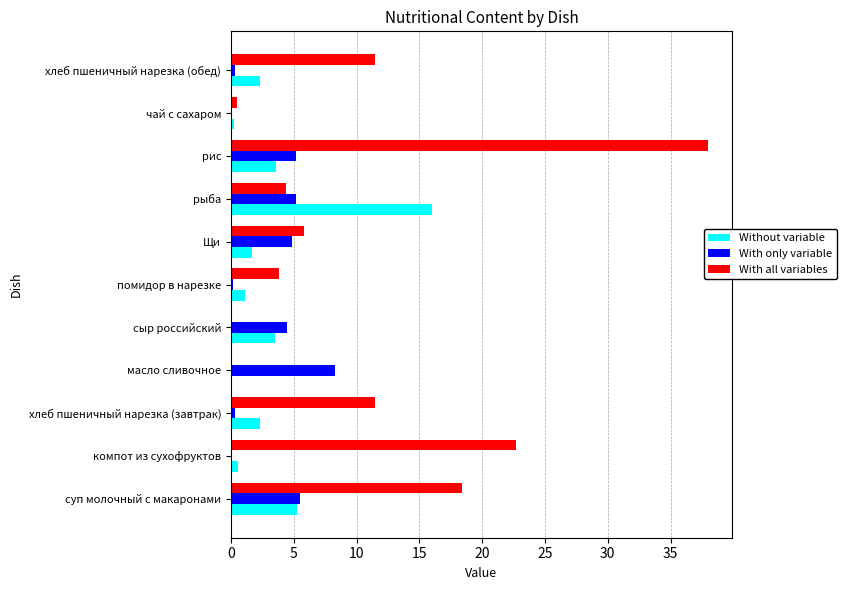

What is the sum of all With all variables values?

116.7